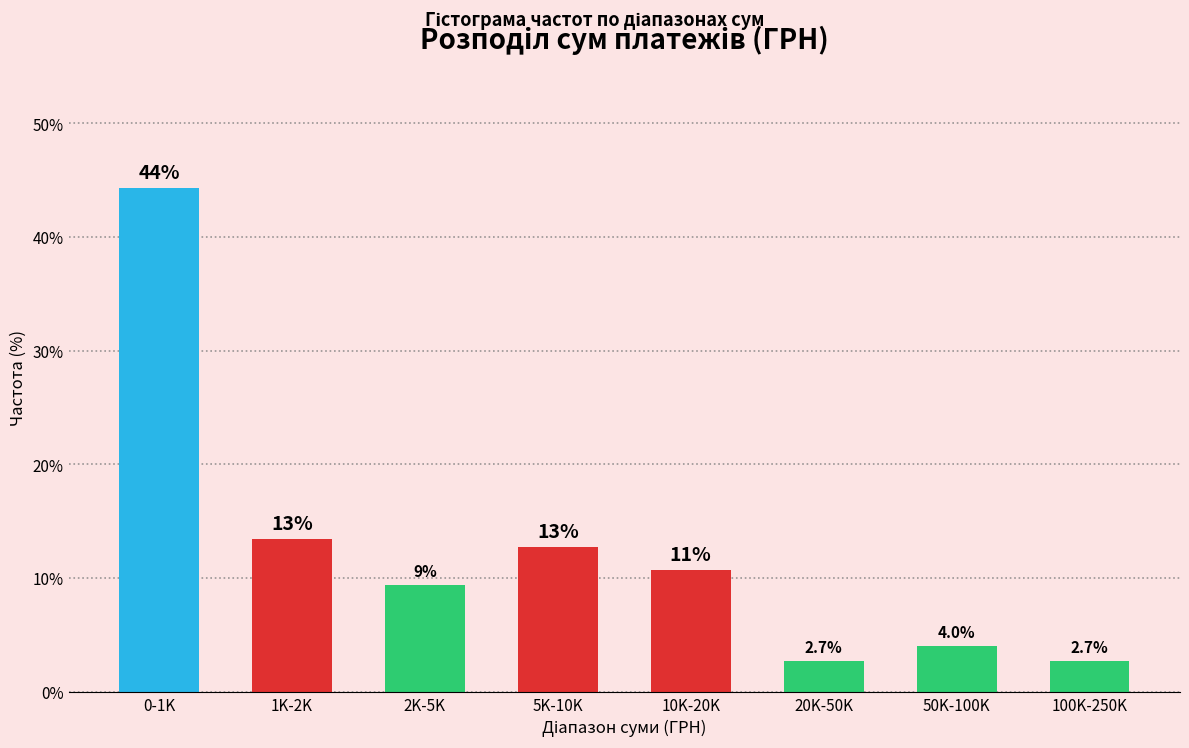

Does the chart contain any negative values?

No